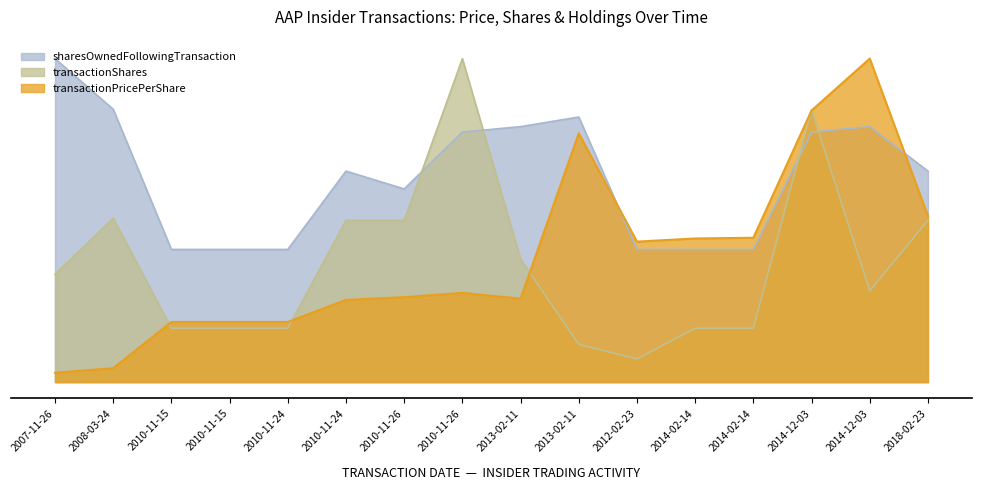

What is the difference between the transactionShares values at 2008-03-24 and 2010-11-26?

74.4